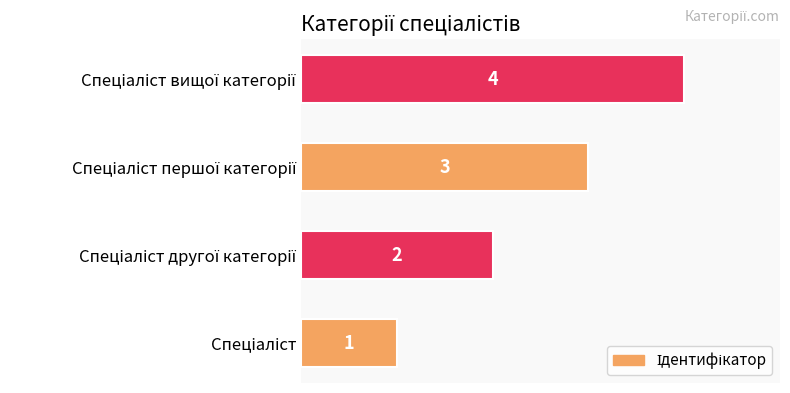

How many bars are there in total?

4